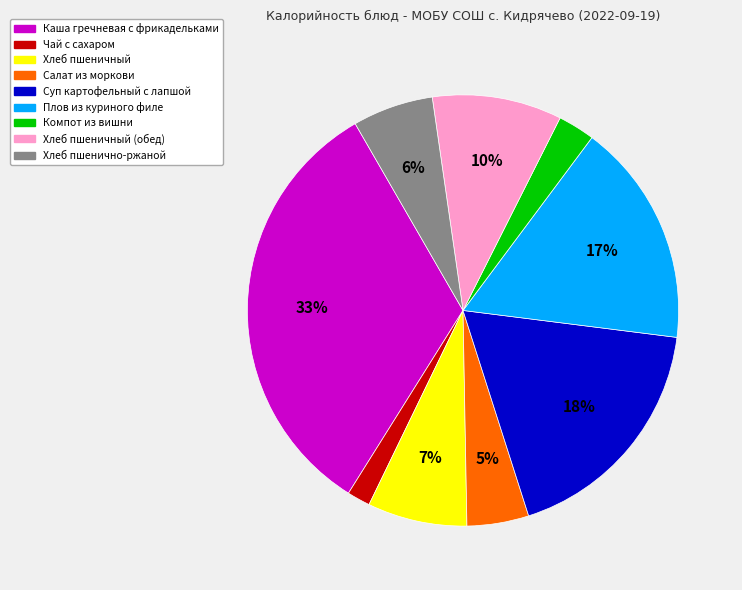

Does Хлеб пшеничный account for over 50% of the chart?

No